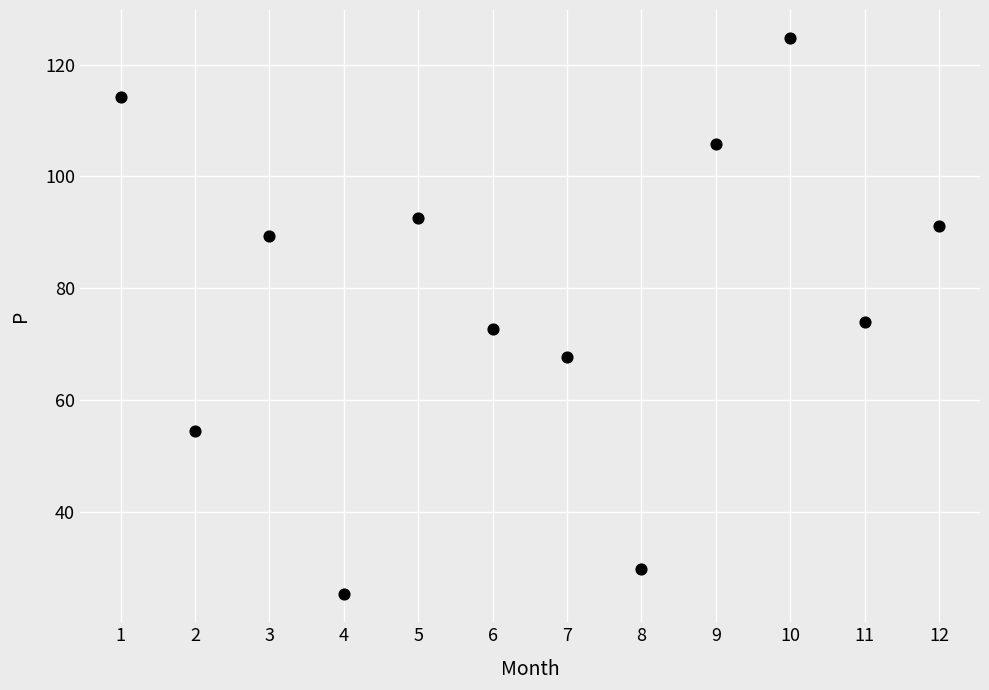

What Y value in the scatter plot is closest to 75?

73.9